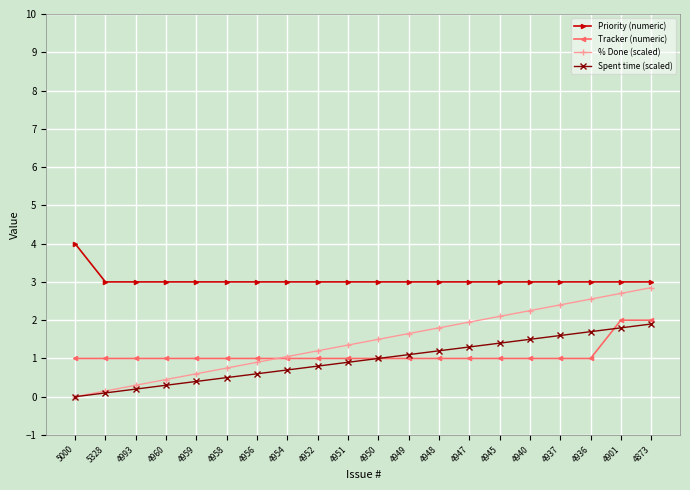

Which series has the widest spread of values?

% Done (scaled)